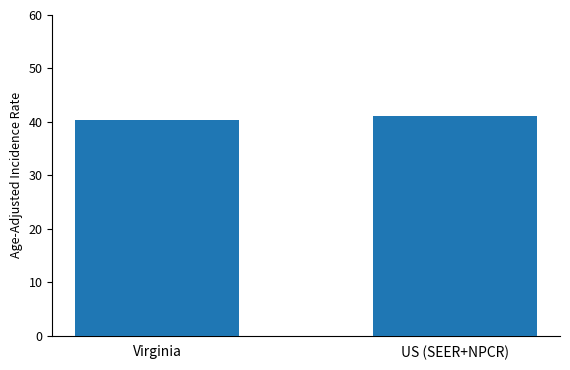

How many data points are less than 41?

1